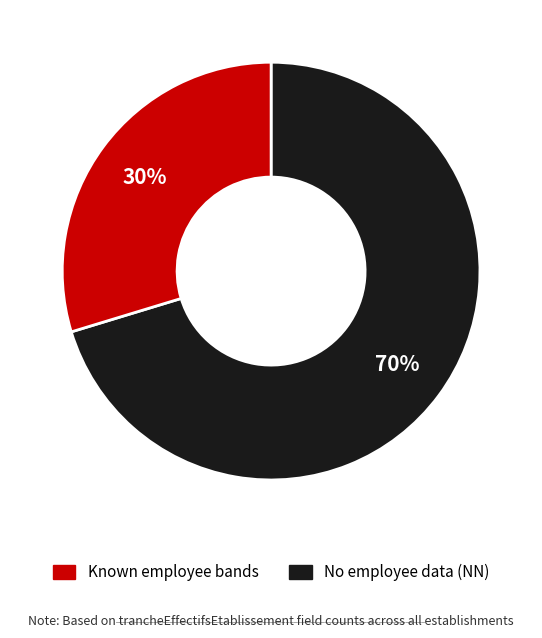

Count the number of slices in the pie.

2